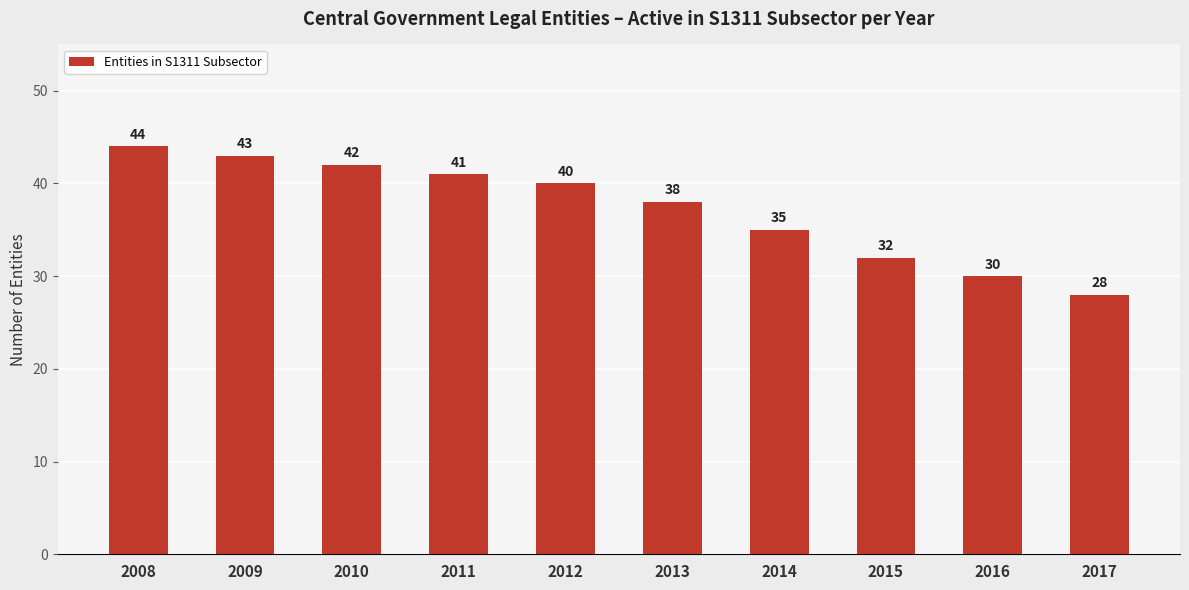

How many categories are shown in the chart?

10